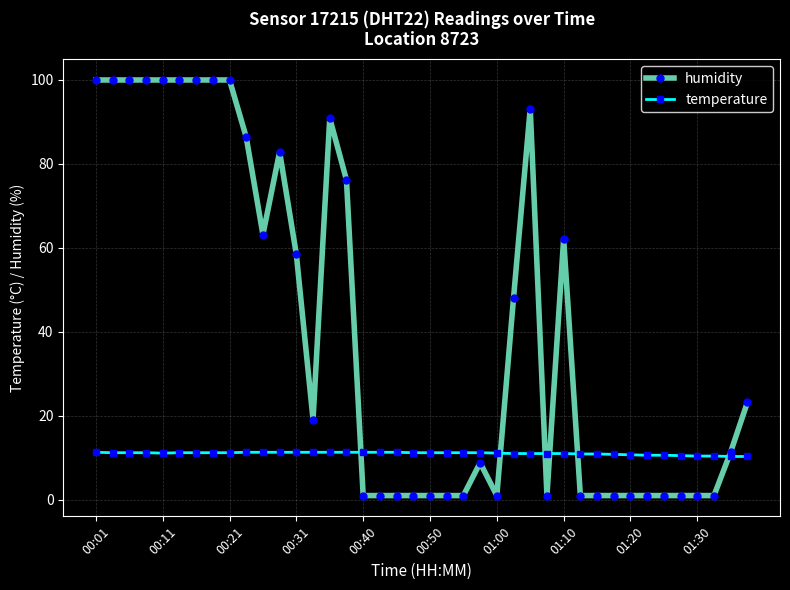

How many intersections are there between humidity and temperature?

6